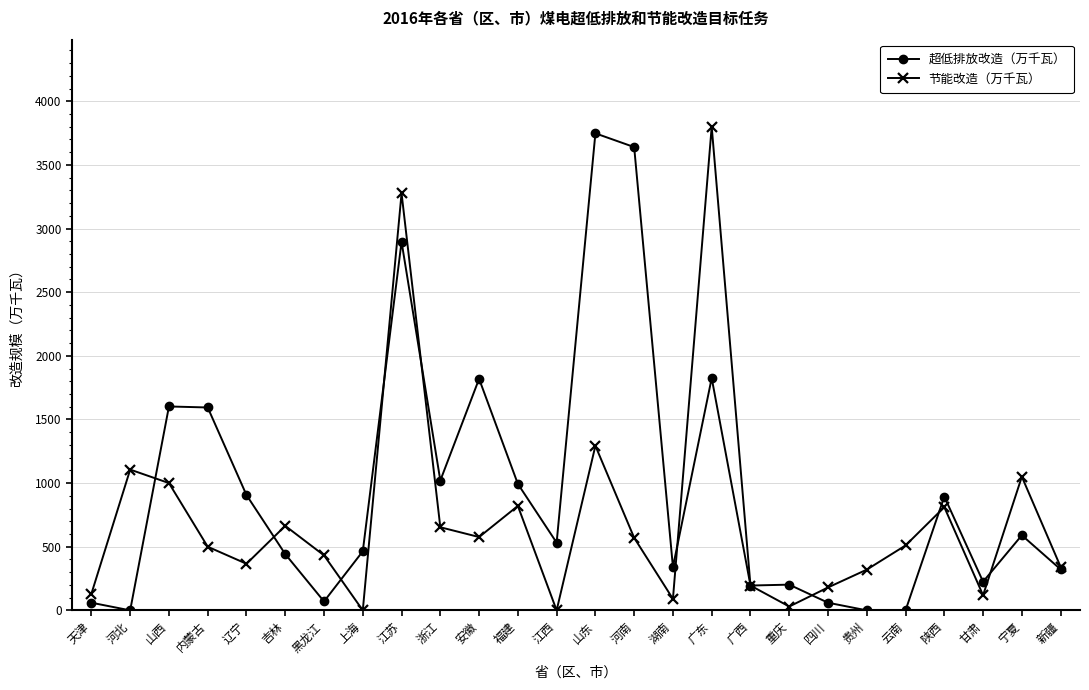

What value does the 节能改造（万千瓦） series have at 新疆?

342.0